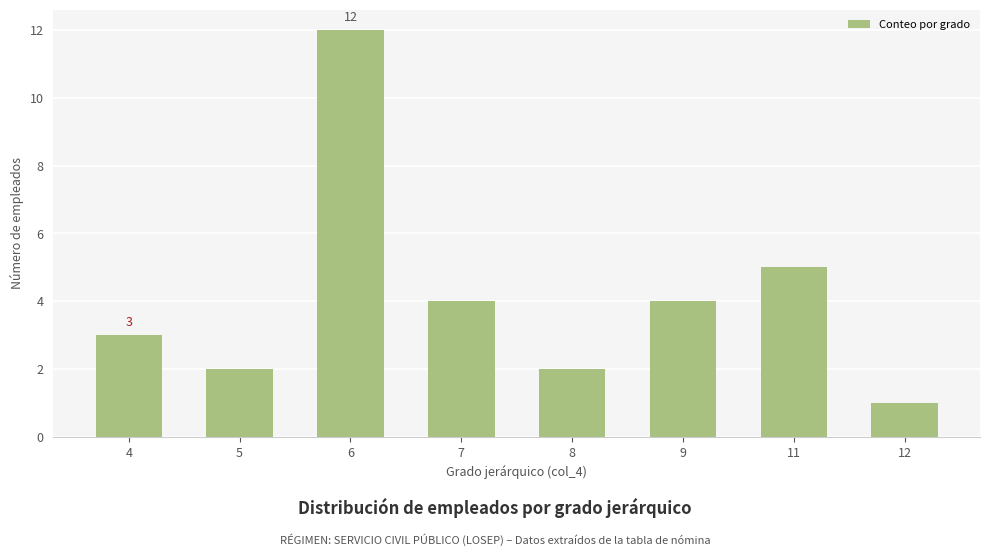

What is the value of the 6th bar from the left?

4